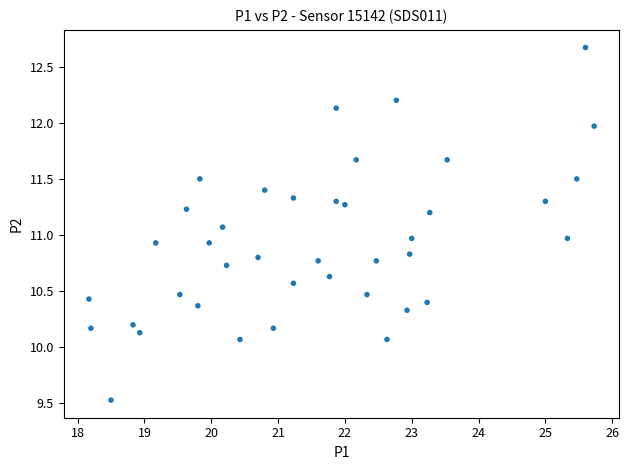

What is the range of Y values (max minus min)?

3.1